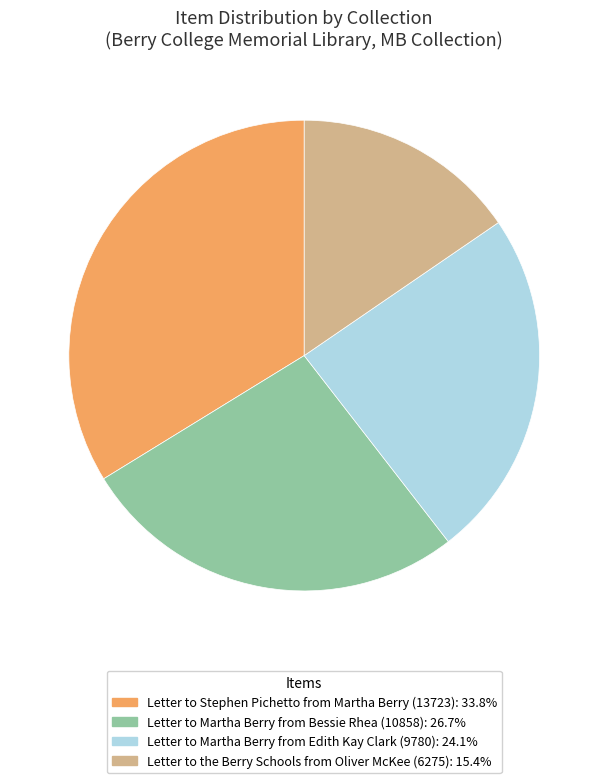

Do Letter to Martha Berry from Edith Kay Clark (9780): 24.1% and Letter to Stephen Pichetto from Martha Berry (13723): 33.8% together represent more than half of the pie?

Yes